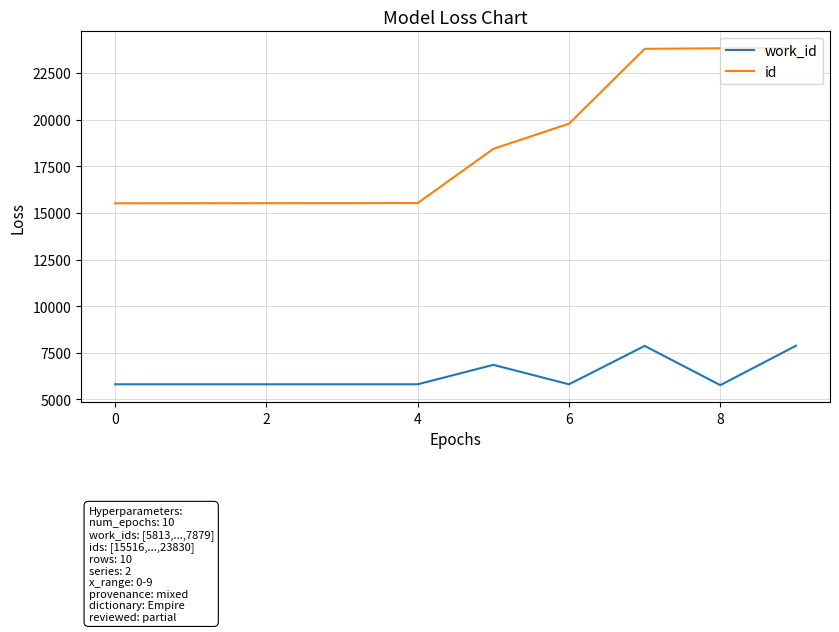

Which series has the largest range (max minus min)?

id